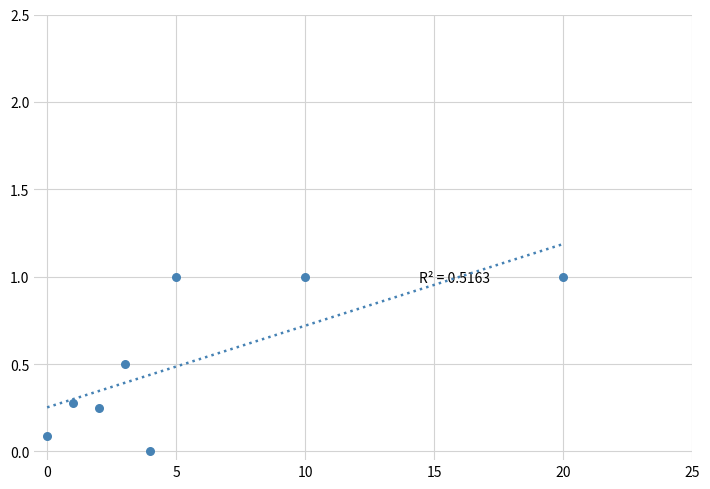

What is the average X value?

5.6